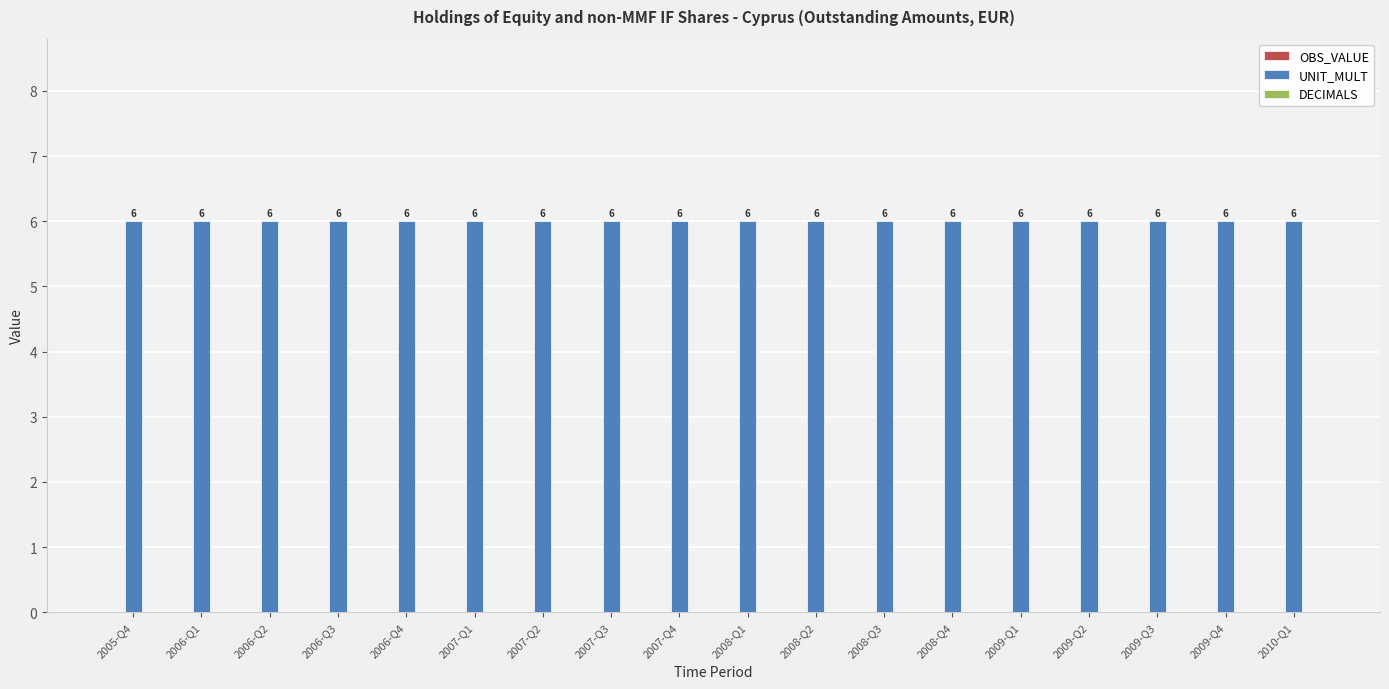

At which category is the sum across all series the highest?

2005-Q4